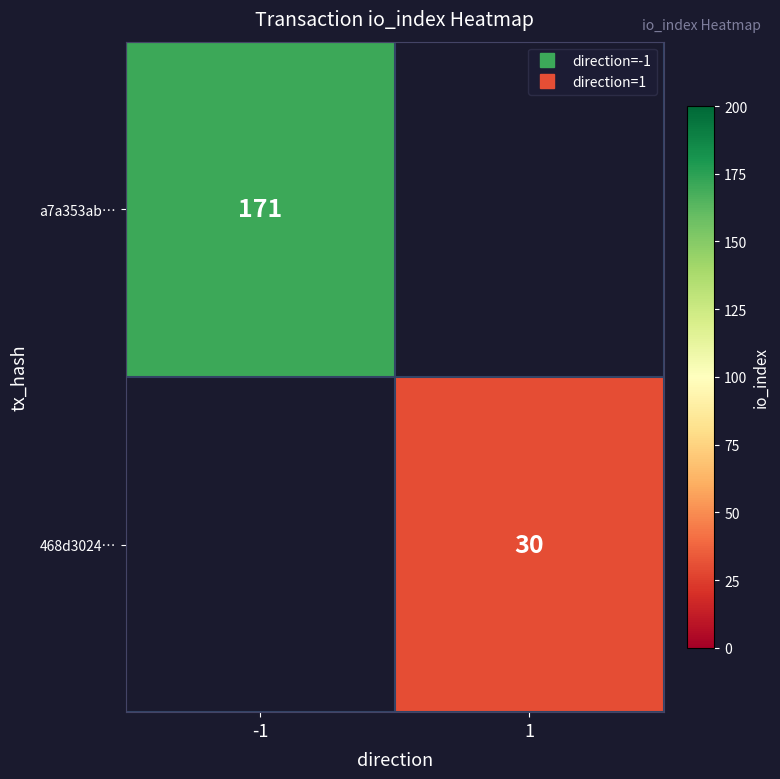

The 468d3024… series shows 30.0 at 1. True or false?

True